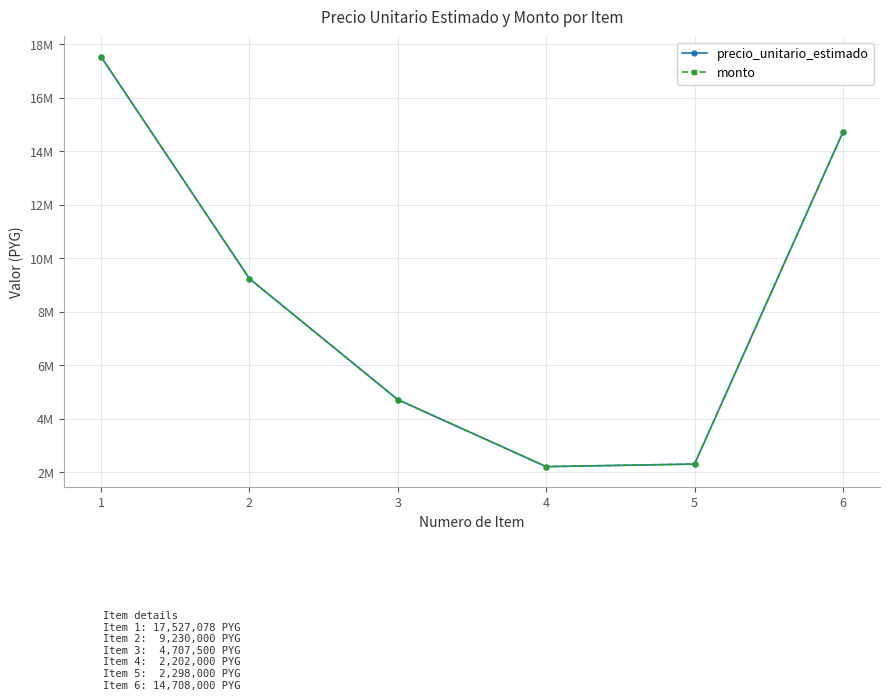

Is this an area chart (filled region under the line)?

No